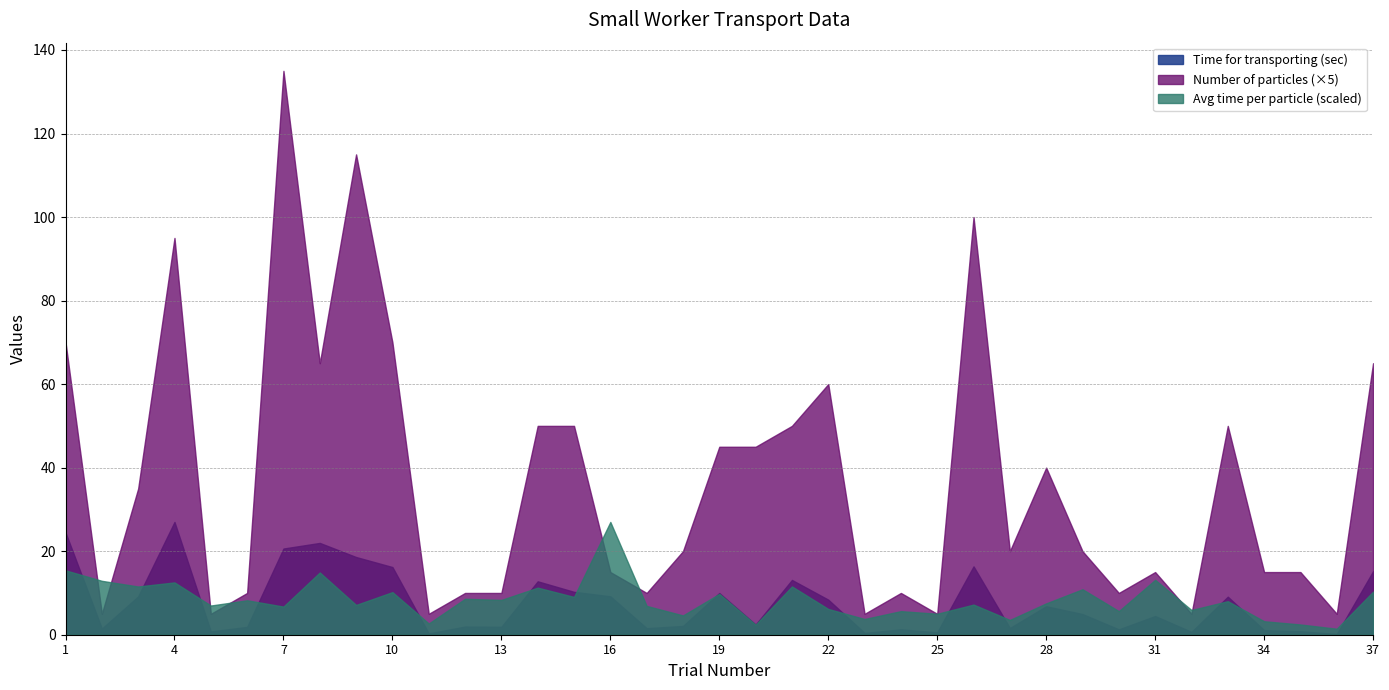

Which series has the largest range (max minus min)?

Number of particles (×5)